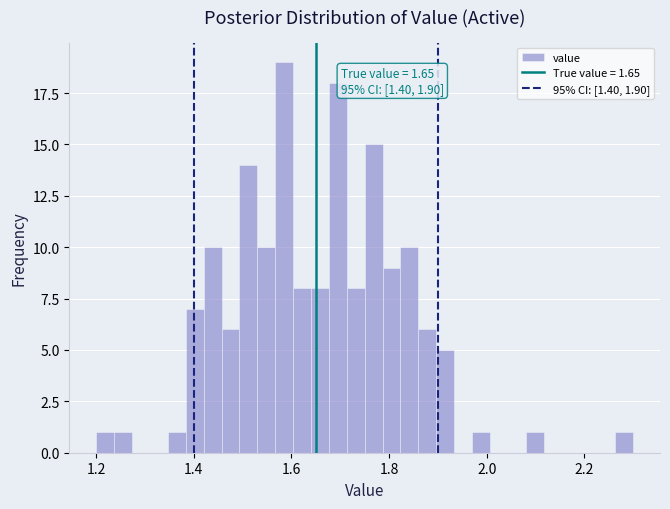

Read against the x-axis, roughly where is the centre of the tallest bar?

1.58